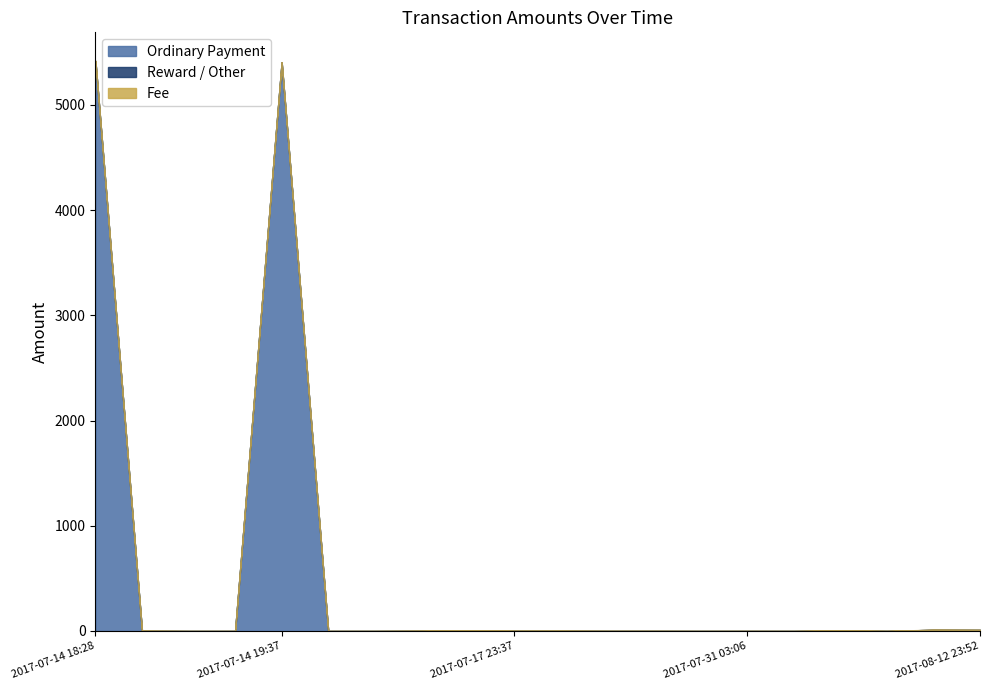

List the series in order of their peak value, highest first.

Ordinary Payment, Fee, Reward / Other